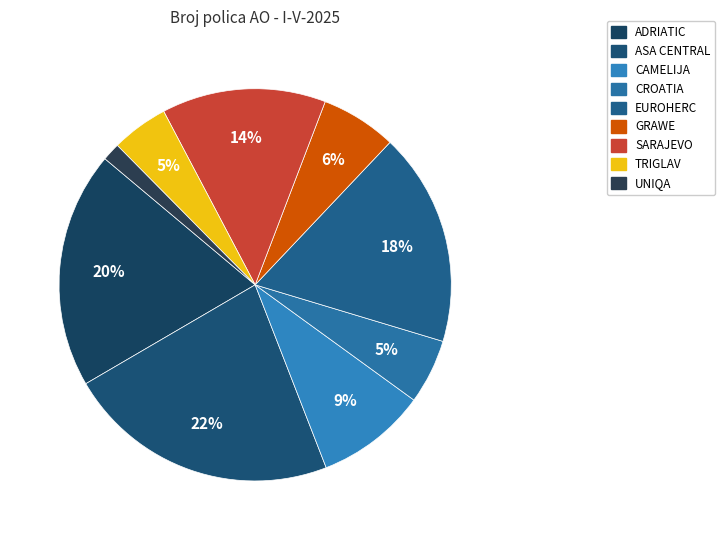

What is the largest slice in the pie chart?

ASA CENTRAL